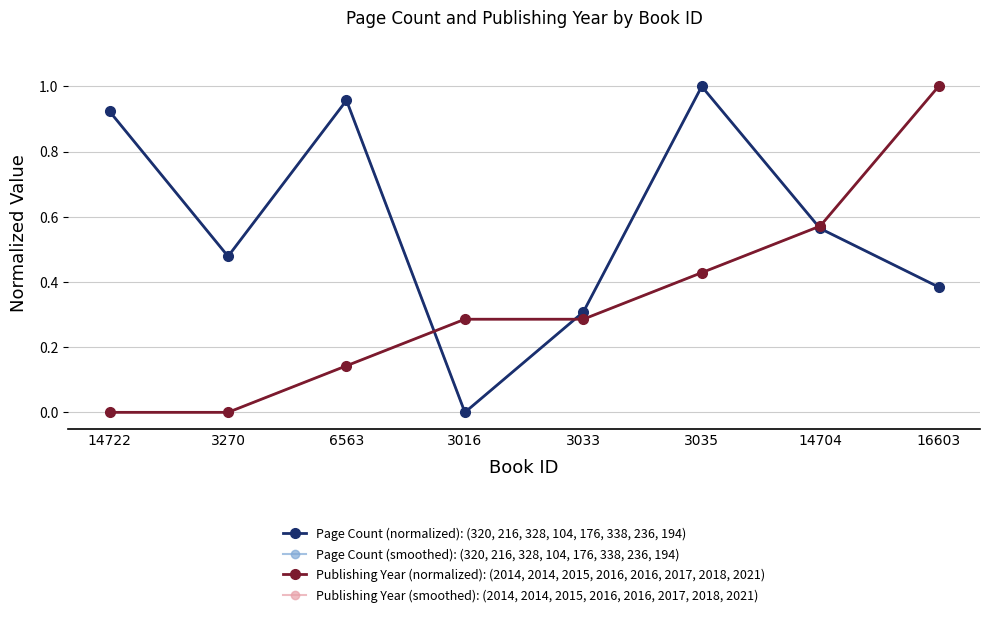

How many times do Page Count (normalized): (320, 216, 328, 104, 176, 338, 236, 194) and Publishing Year (normalized): (2014, 2014, 2015, 2016, 2016, 2017, 2018, 2021) cross each other?

3